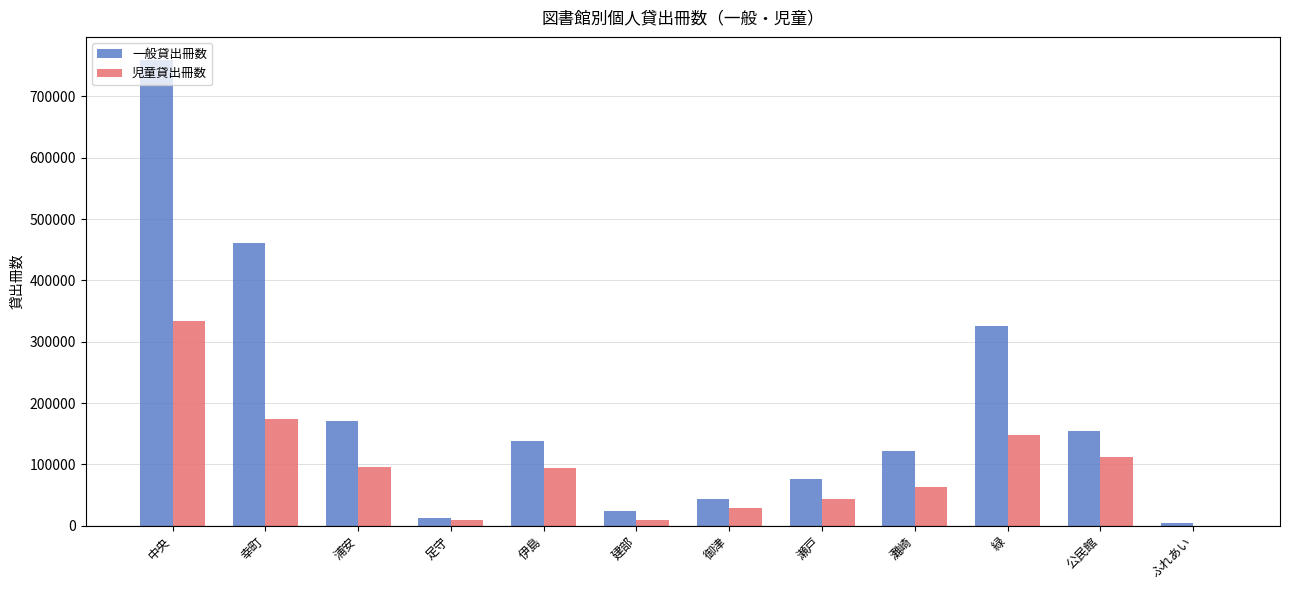

What is the highest value of the 児童貸出冊数 series?

333714